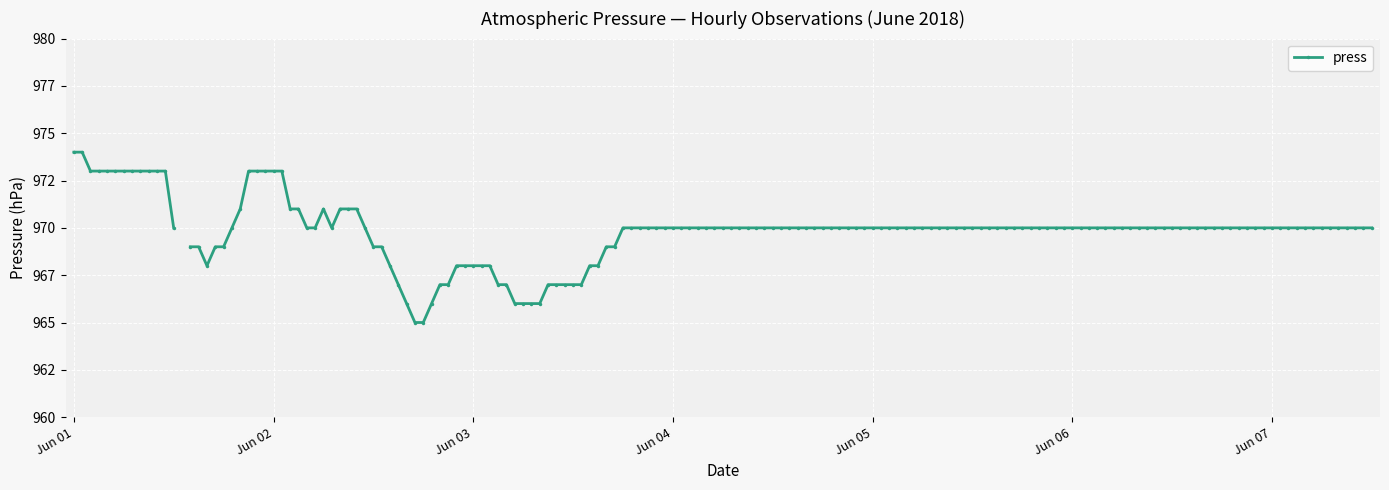

How many lines are shown in the chart?

1